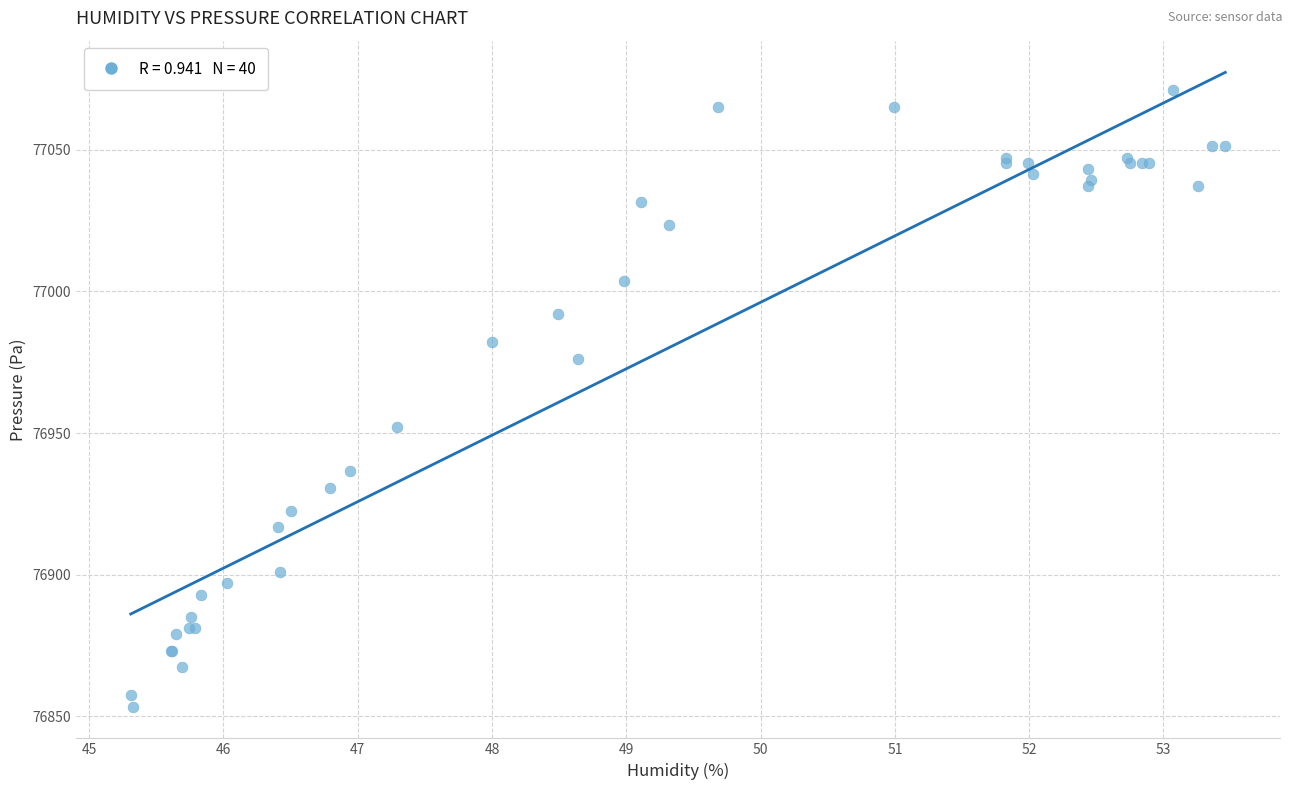

What Y value in the scatter plot is closest to 76962?

76952.3